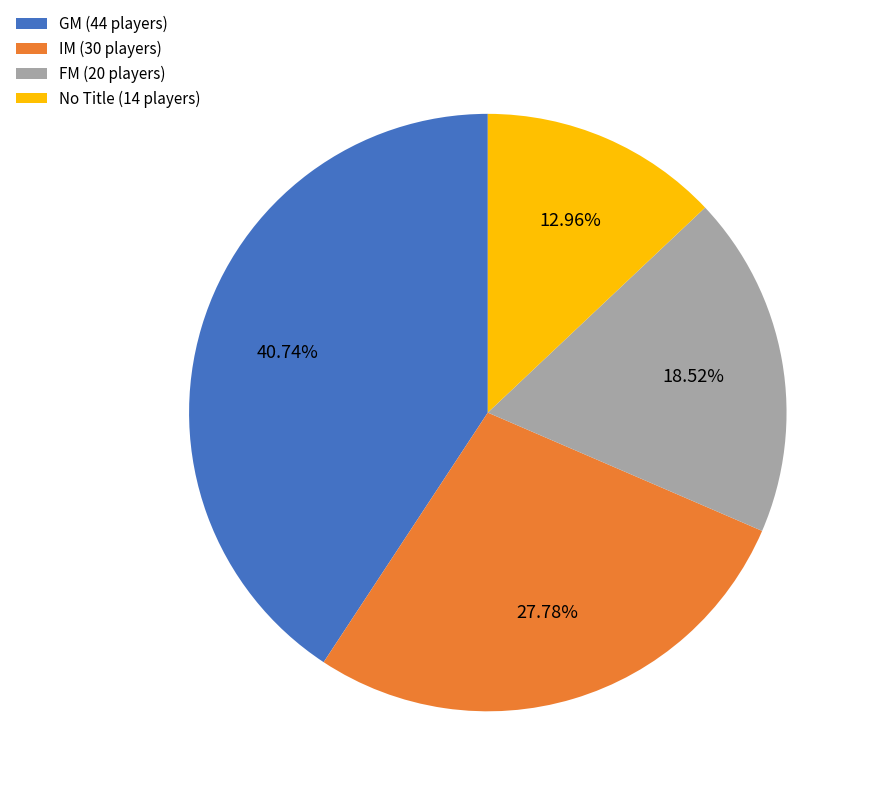

To the nearest percent, what is the difference between the largest and smallest slice percentages?

28%